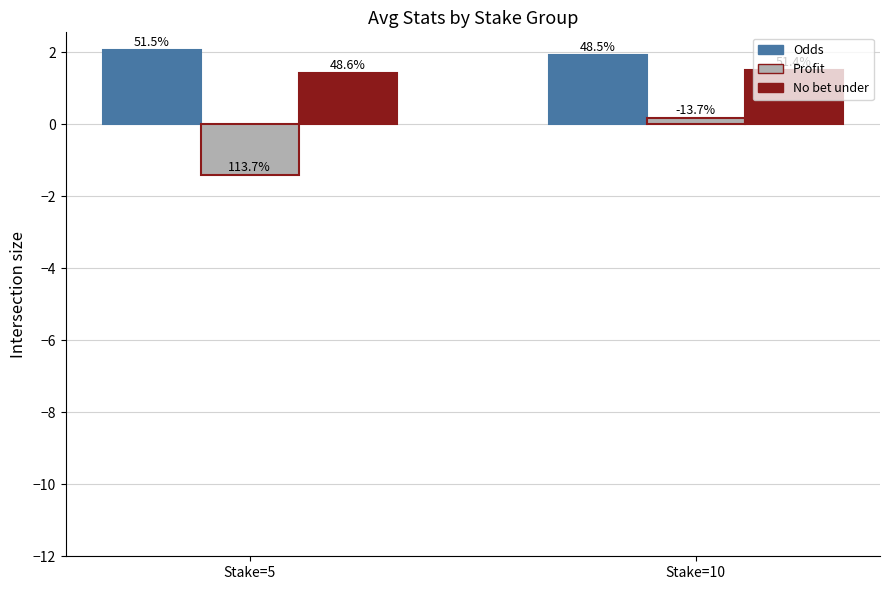

At how many categories does at least one series exceed 0?

2